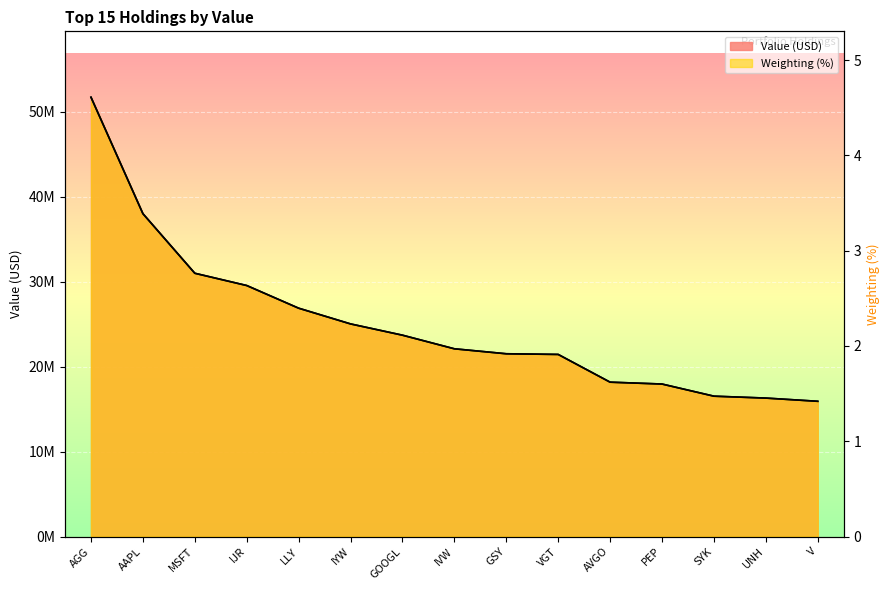

At which category does the chart reach its minimum across all series?

V